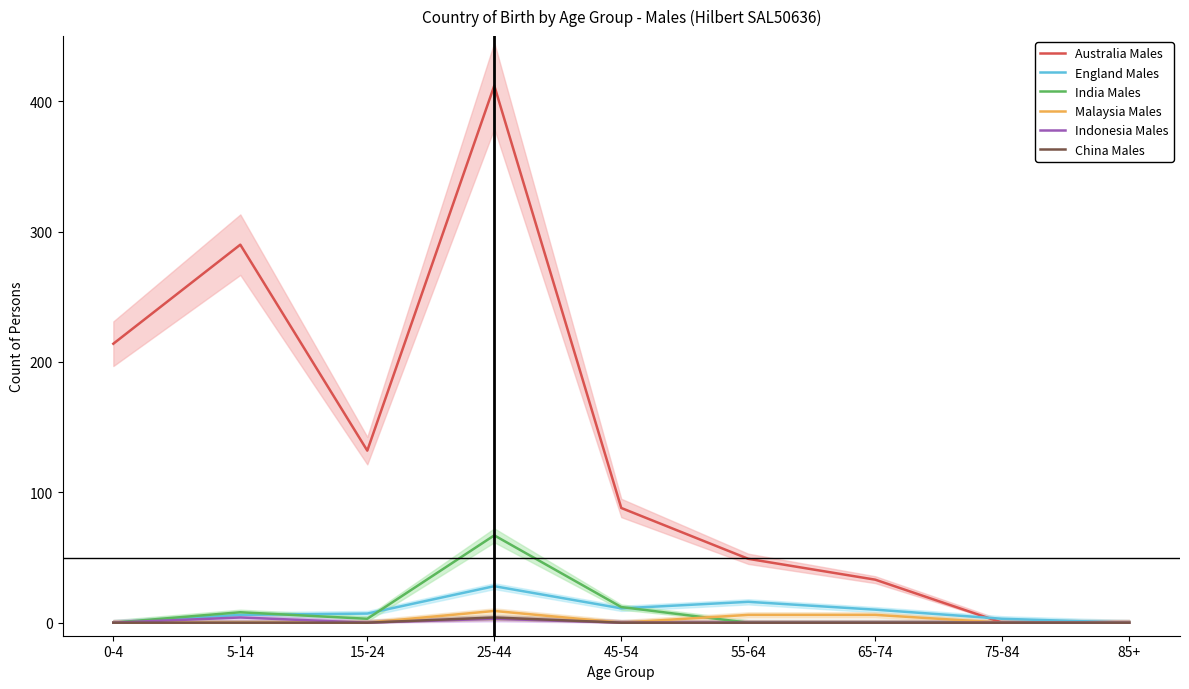

What is the difference between the maximum and minimum values in the Malaysia Males series?

9